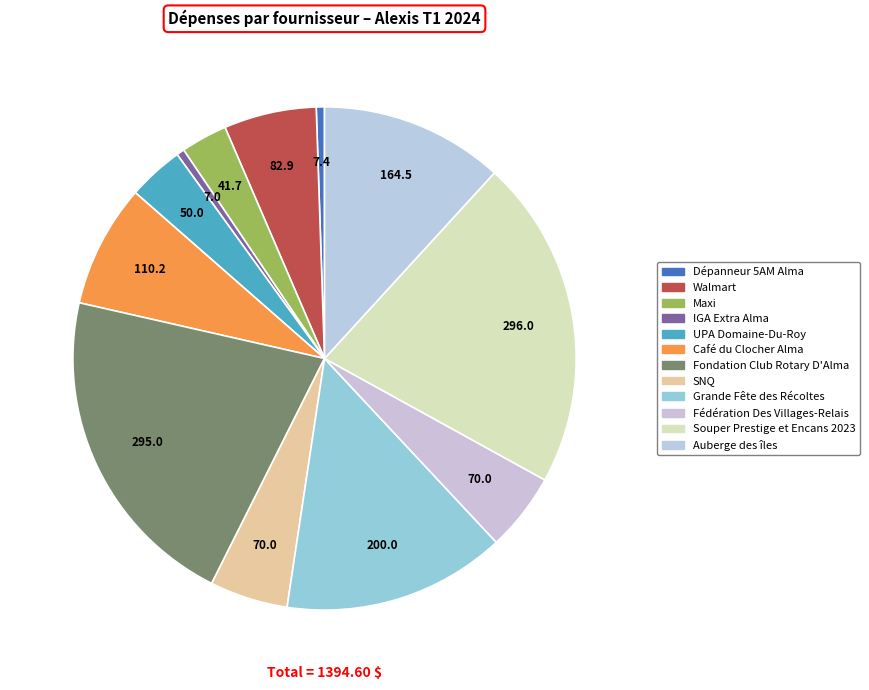

Count the number of slices in the pie.

12